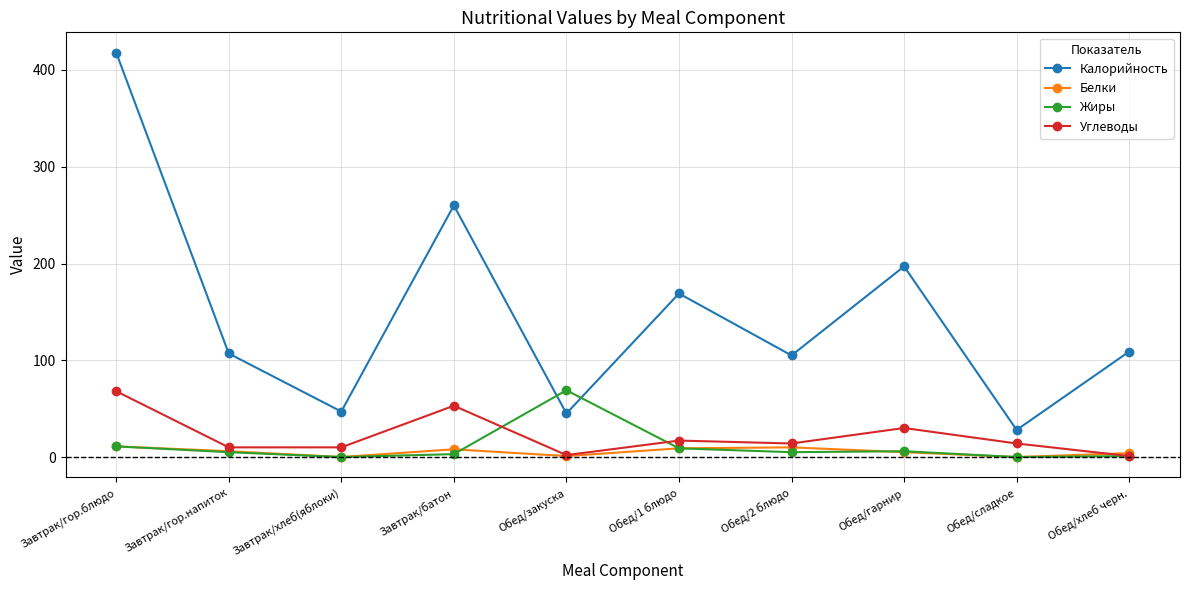

Which series has the largest range (max minus min)?

Калорийность